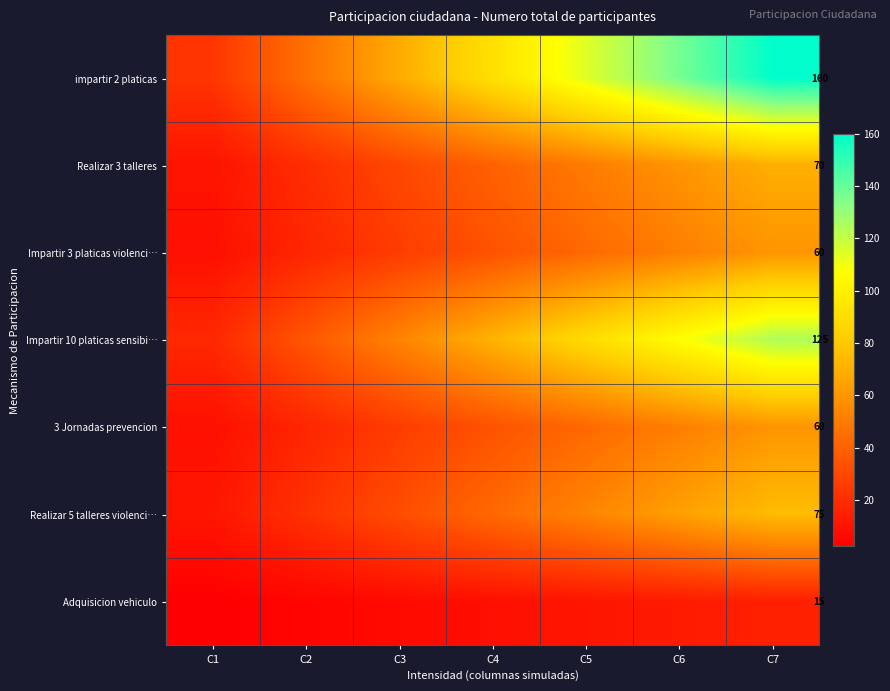

What is the difference between the Impartir 10 platicas sensibi… values at C6 and C1?

89.3